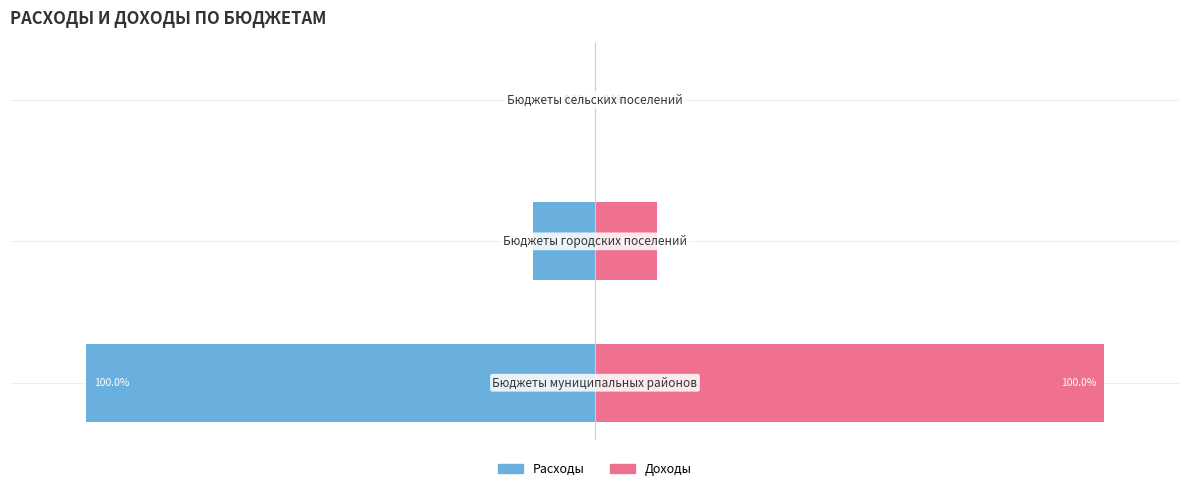

What is the value of the Расходы bar at the 2nd from the left?

-12.1